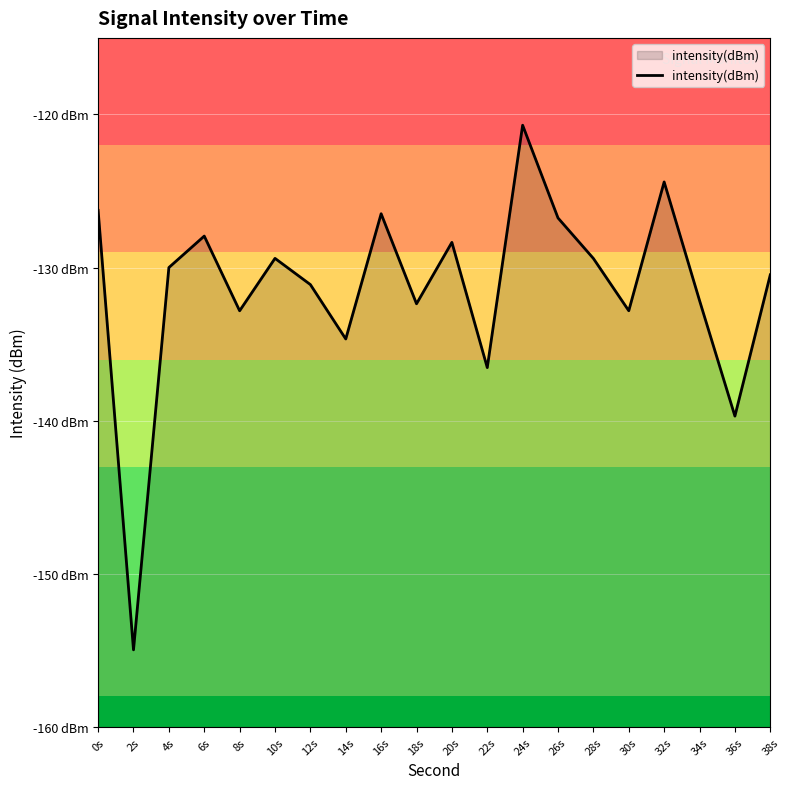

What is the maximum value shown in the chart?

-120.7